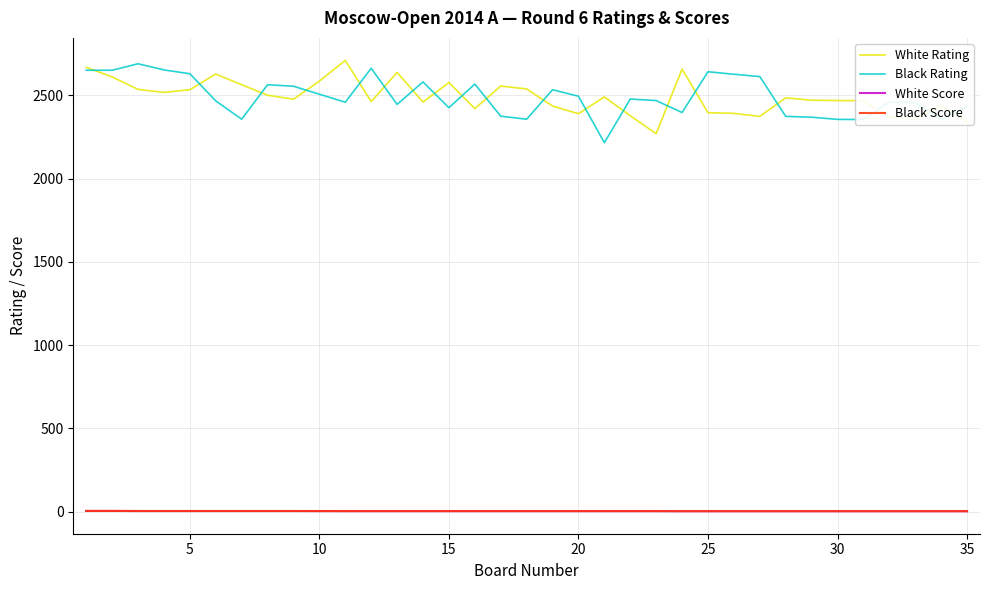

True or false: Black Score and White Rating cross at least once.

False